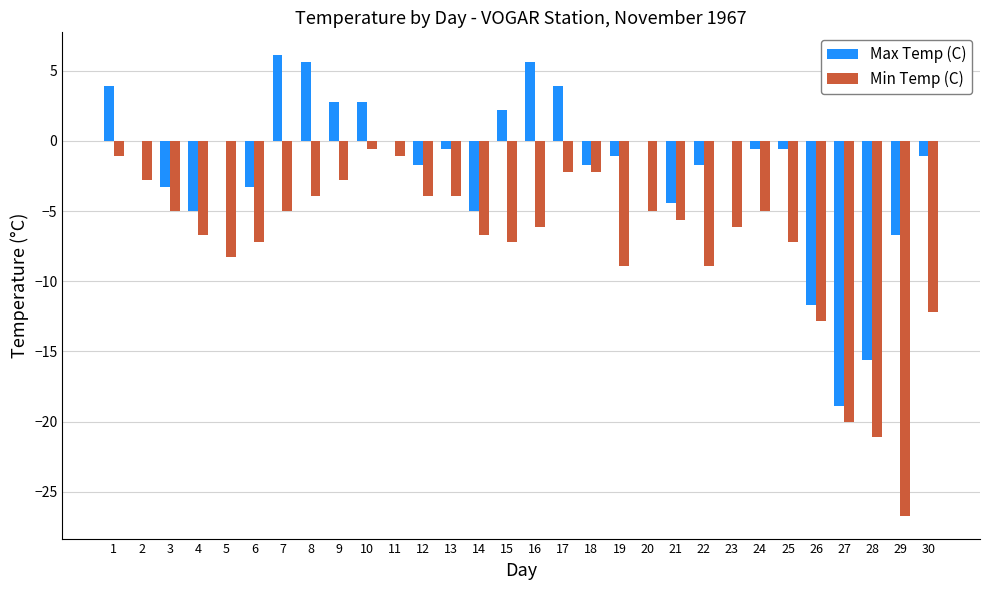

What is the maximum value shown in the chart?

6.1